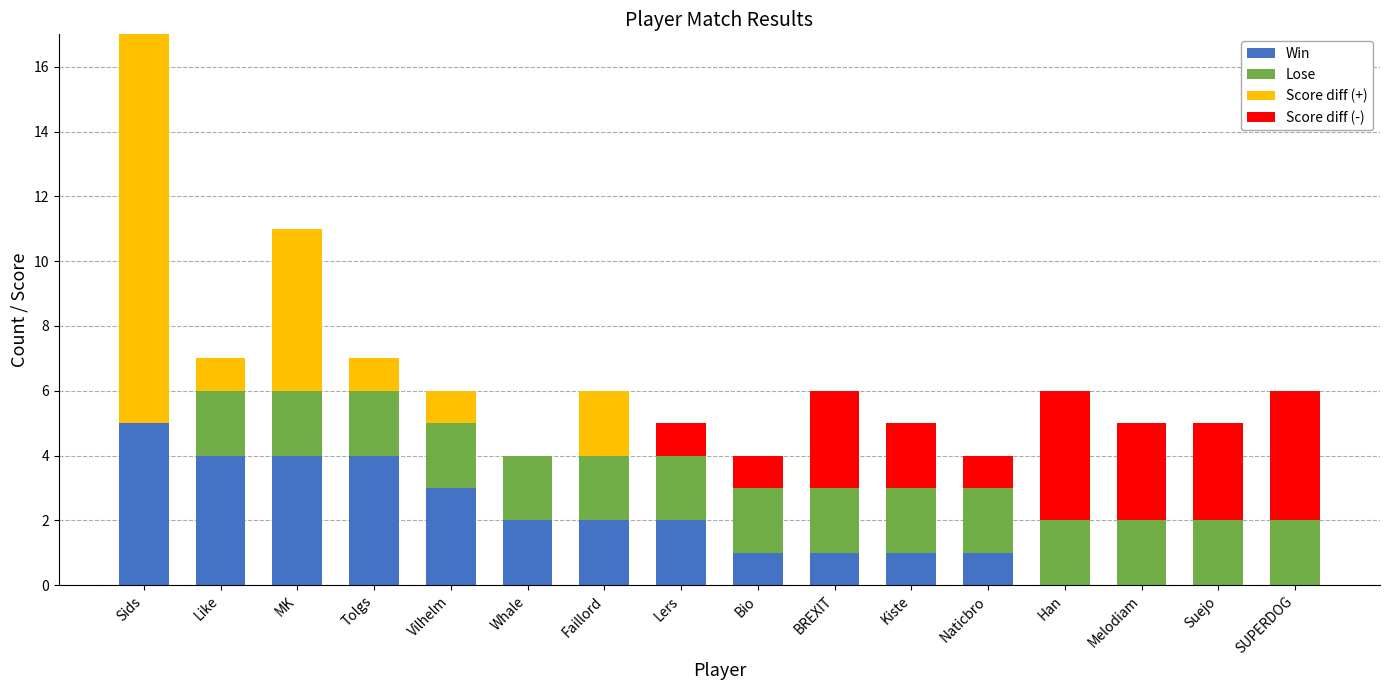

What is the total value across all series at Bio?

4